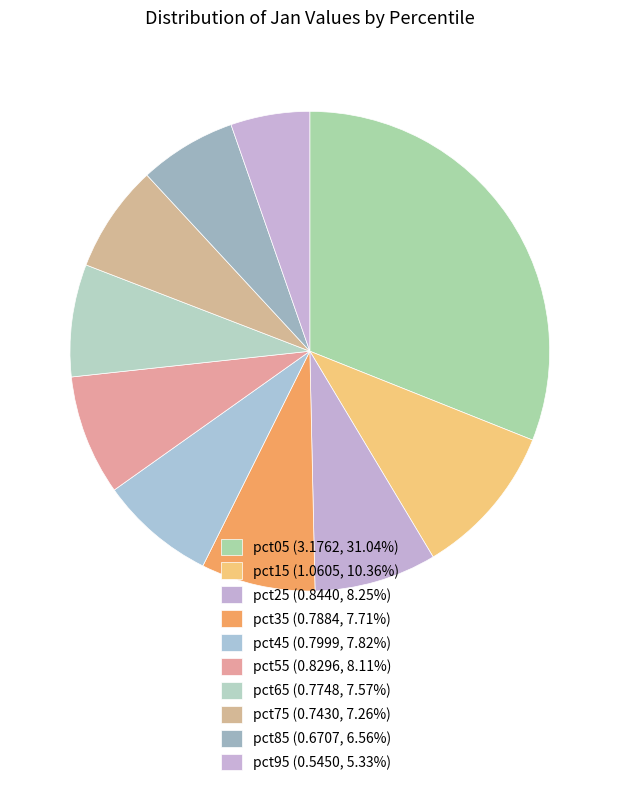

What percentage is the pct55 slice, to the nearest percent?

8%